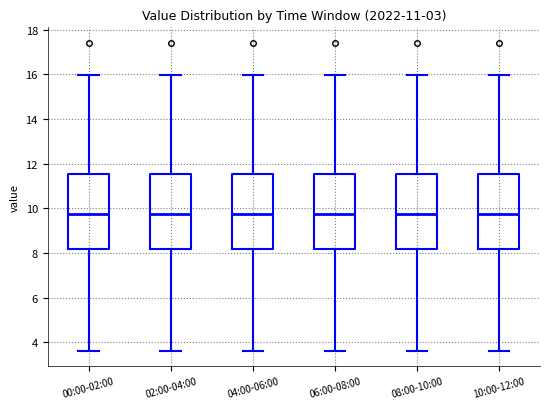

Where does the median line of the box for 10:00-12:00 sit on the y-axis? The values are not printed on the chart, so give them approximately, as read against the axis.

9.8